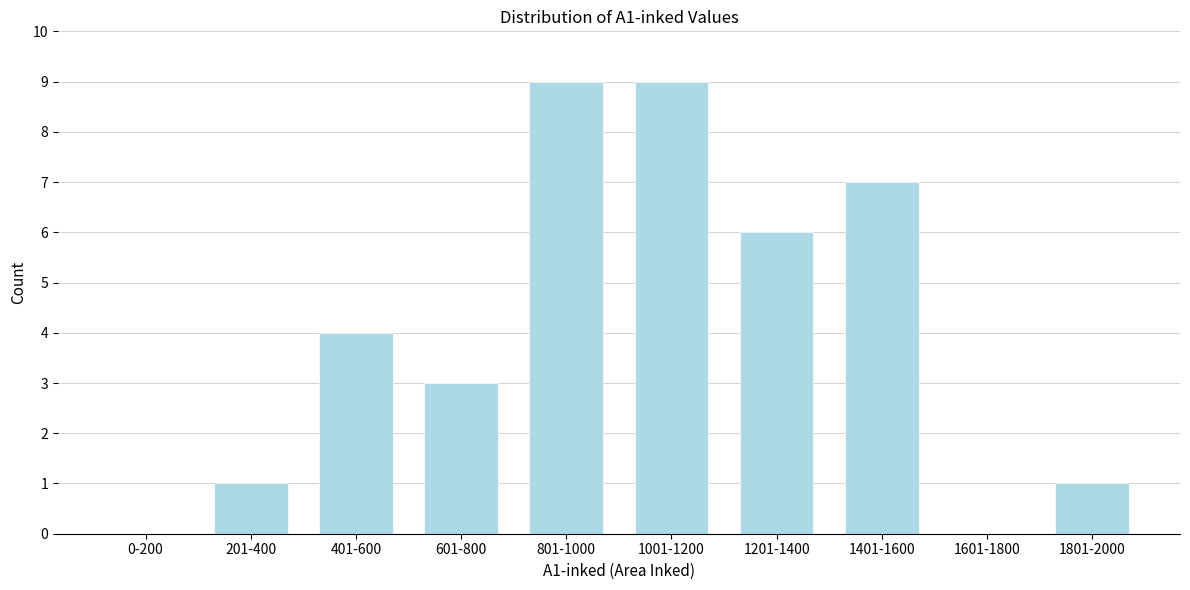

Reading left to right, transcribe all the data shown in this chart.

0-200=0	201-400=1	401-600=4	601-800=3	801-1000=9	1001-1200=9	1201-1400=6	1401-1600=7	1601-1800=0	1801-2000=1